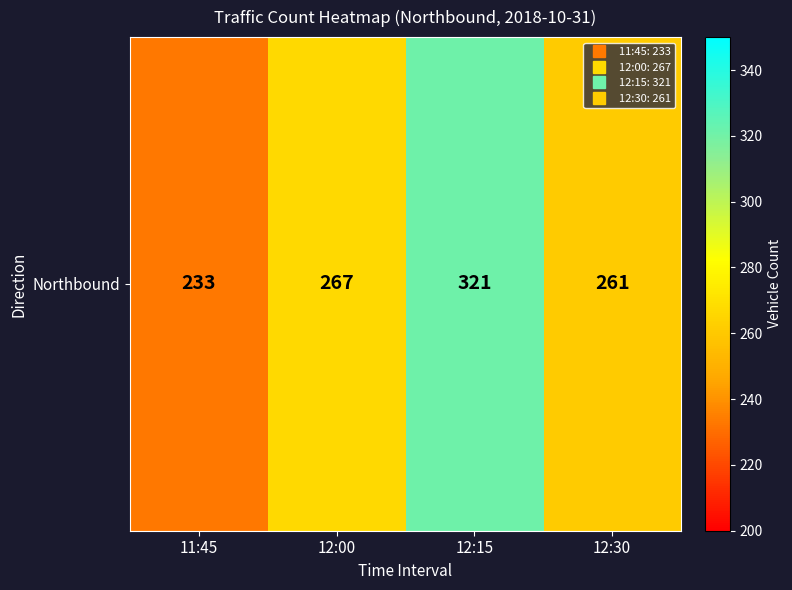

List the labels in order of value, smallest first.

11:45, 12:30, 12:00, 12:15